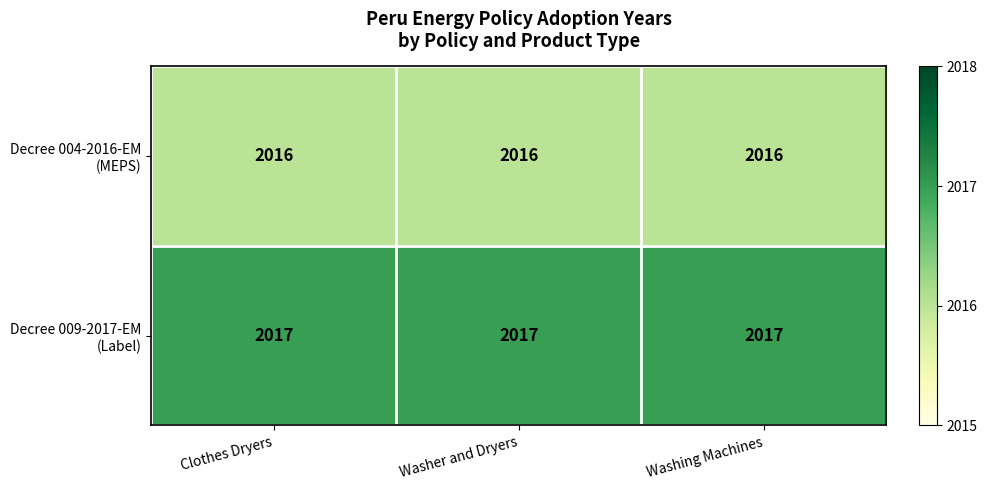

What is the greatest value displayed?

2017